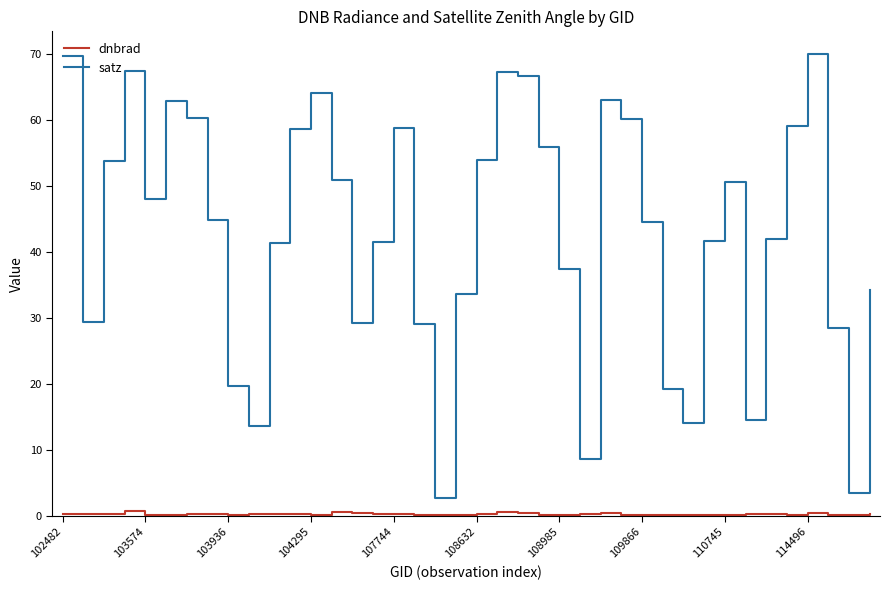

Which series has the largest range (max minus min)?

satz